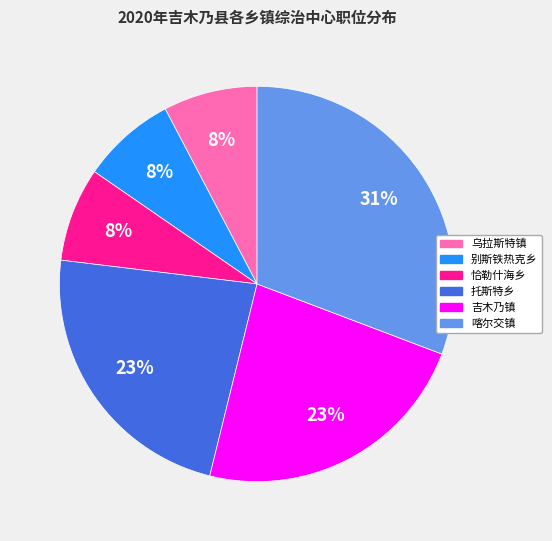

Does 喀尔交镇 account for over 50% of the chart?

No